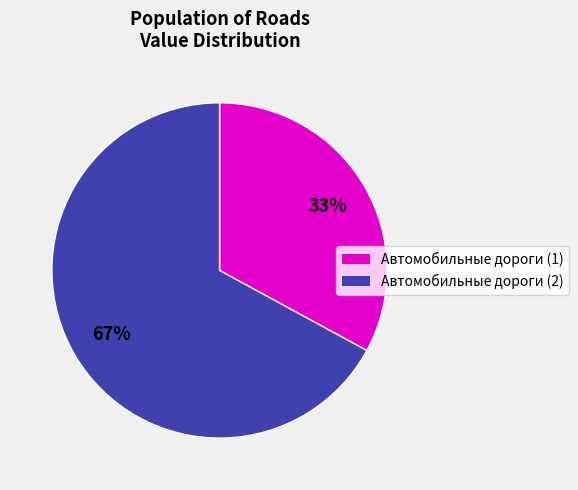

How many slices are in this pie chart?

2